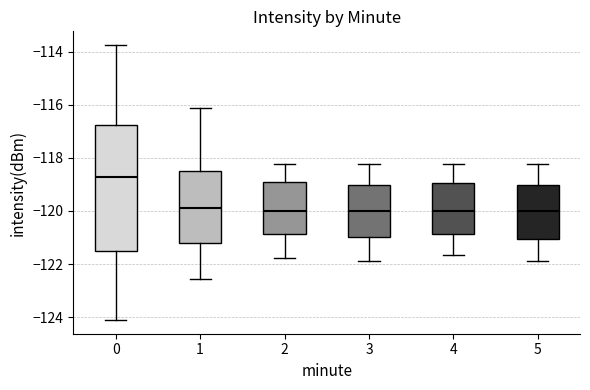

Which box is the tallest, from its lower edge to its upper edge?

0